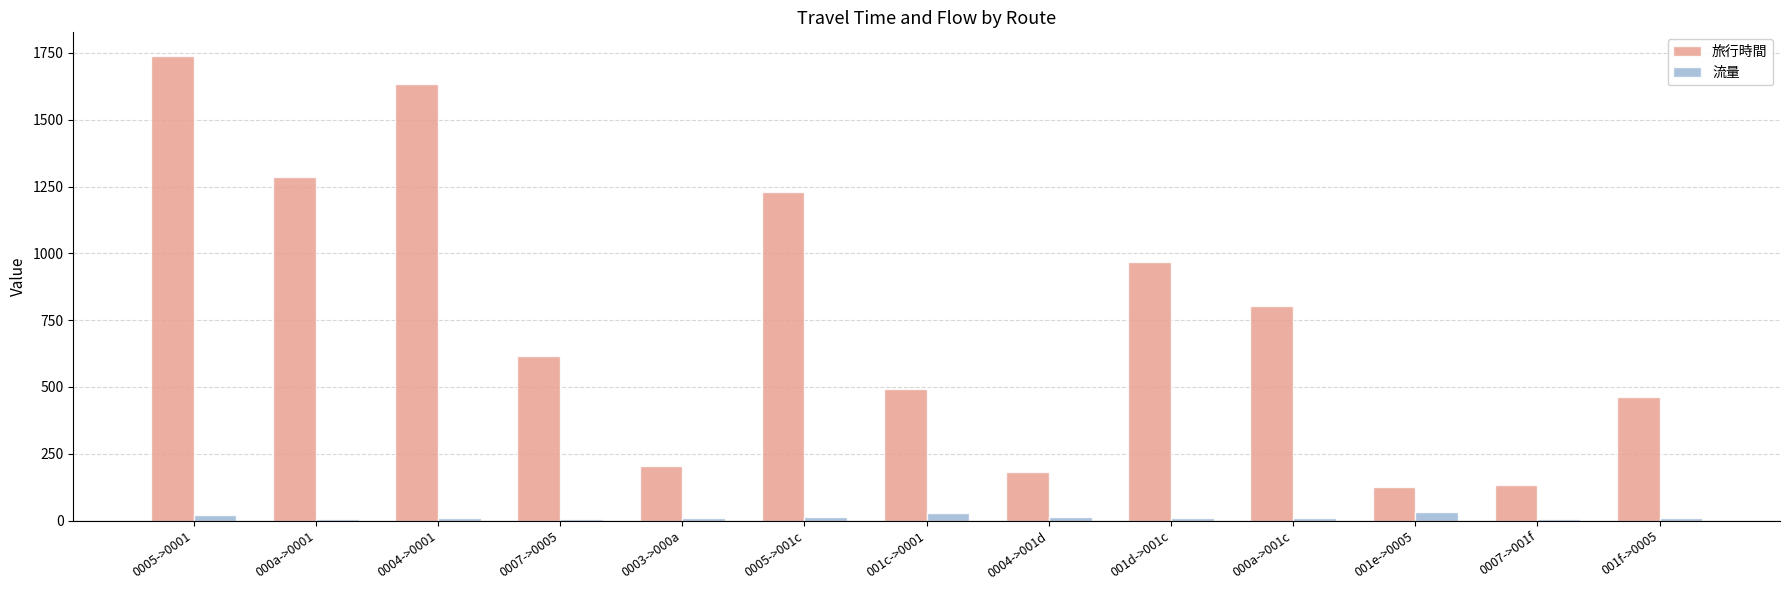

Is the value of 旅行時間 at 001c->0001 greater than the value of 流量 at 001f->0005?

Yes